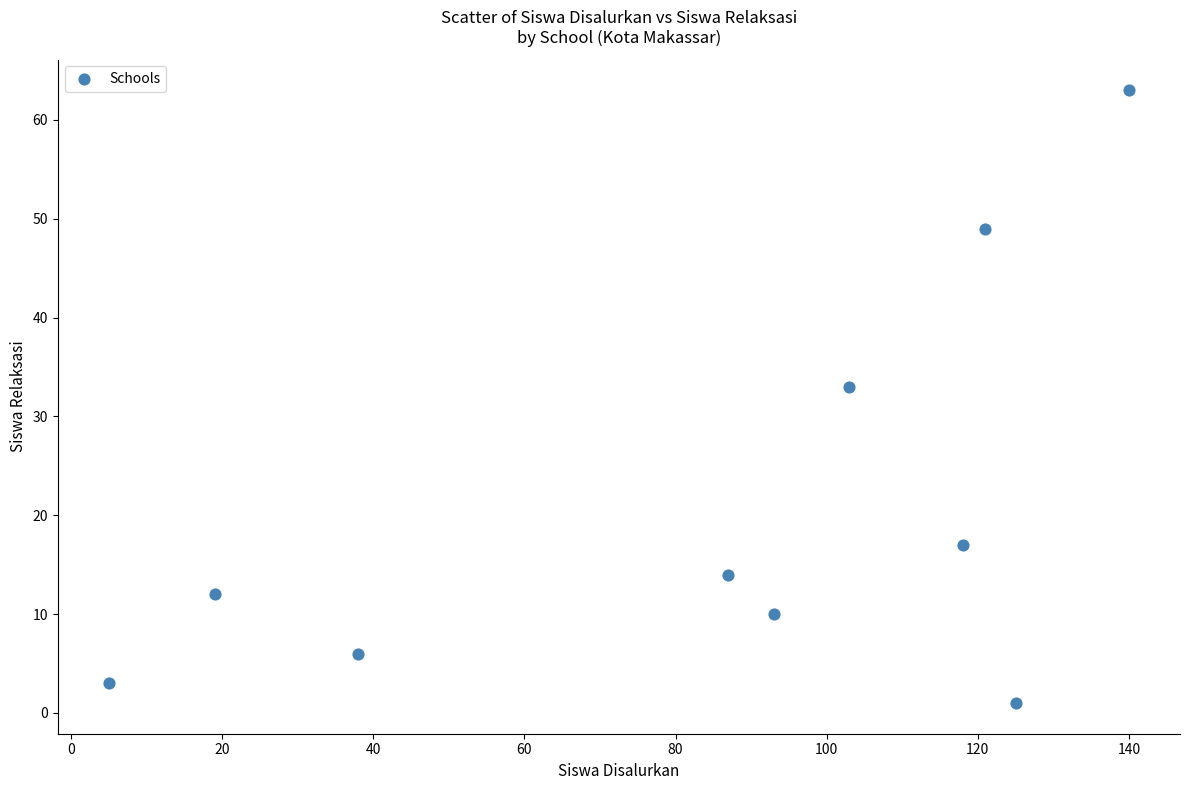

What Y value in the scatter plot is closest to 32?

33